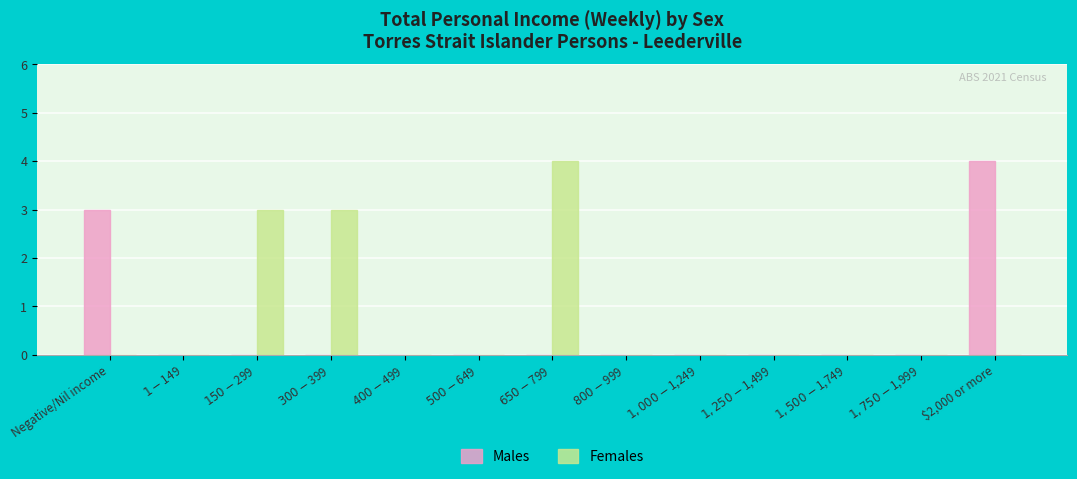

What is the sum of all Females values?

10